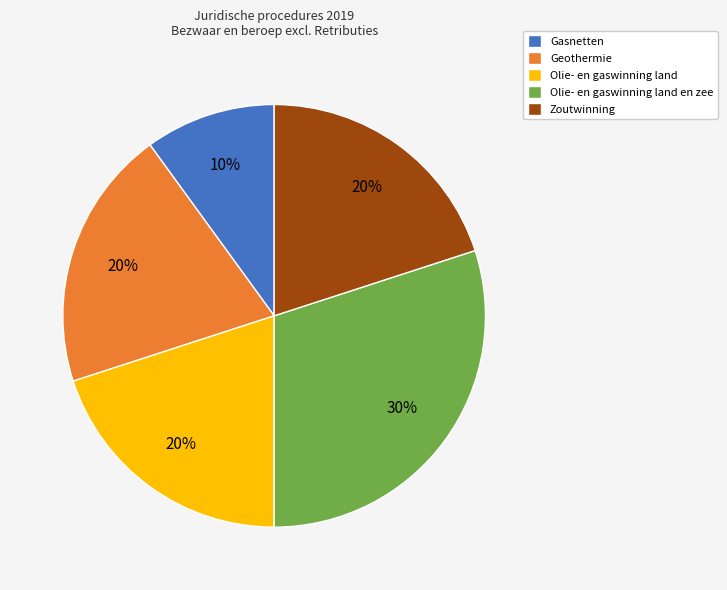

Which category has the biggest portion of the pie?

Olie- en gaswinning land en zee